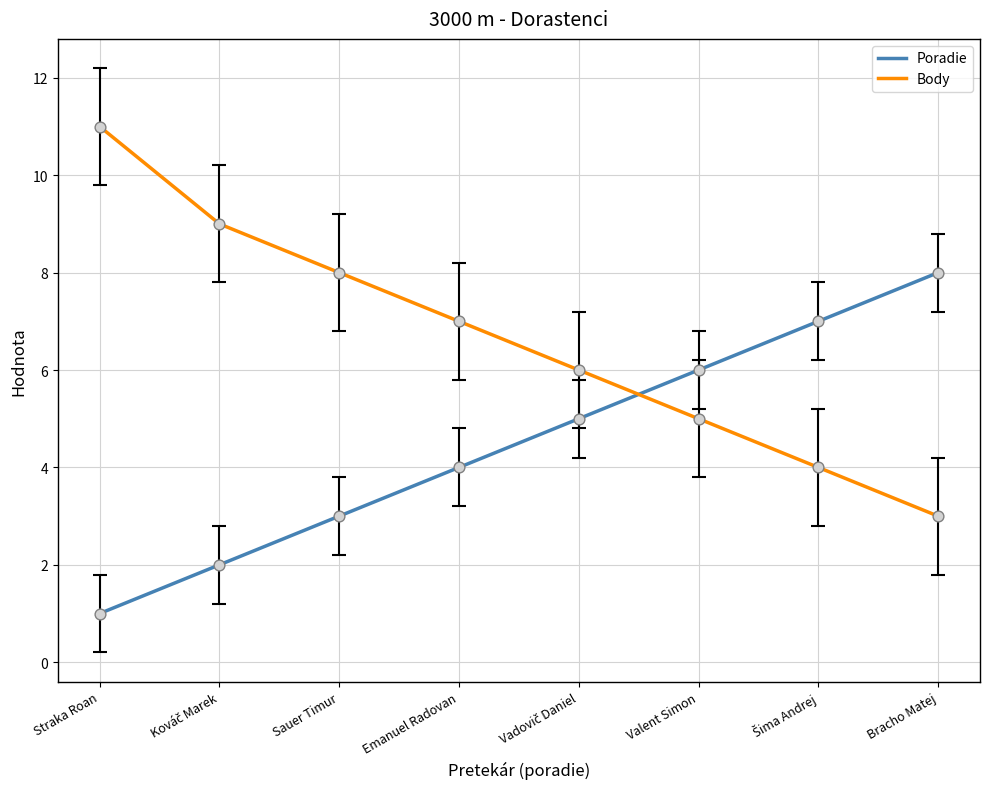

At which category is the sum across all series the highest?

Straka Roan